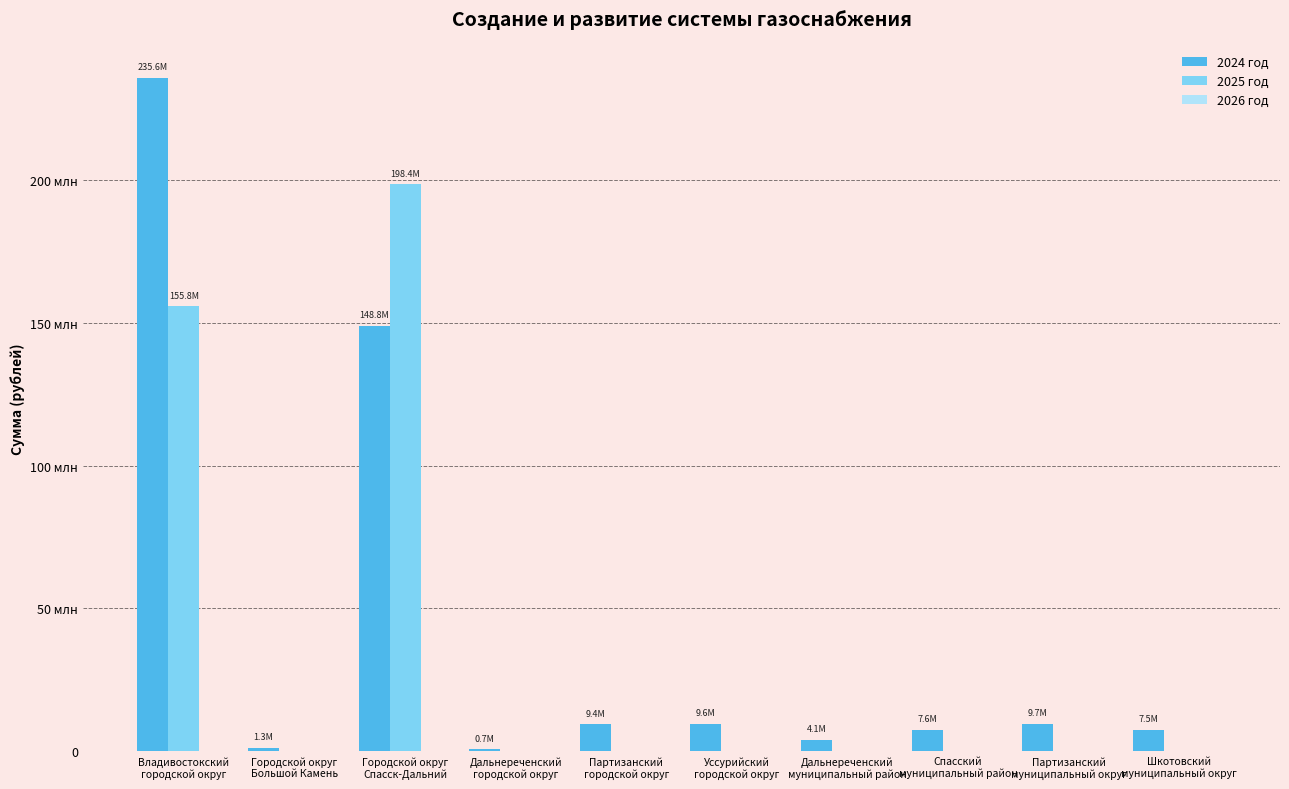

Are the bars grouped side by side (vs. stacked)?

Yes